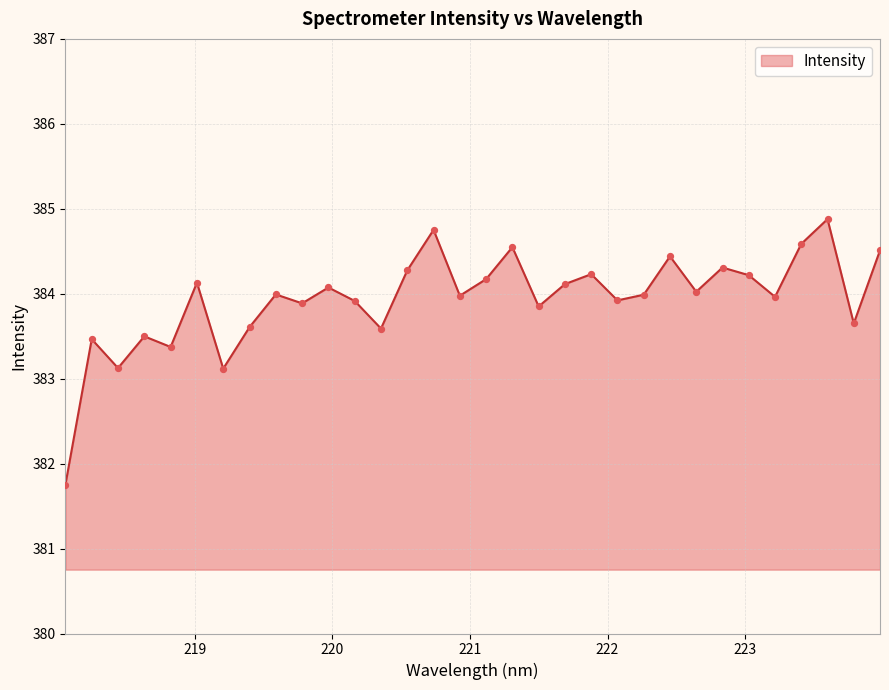

What is the maximum value shown in the chart?

384.9